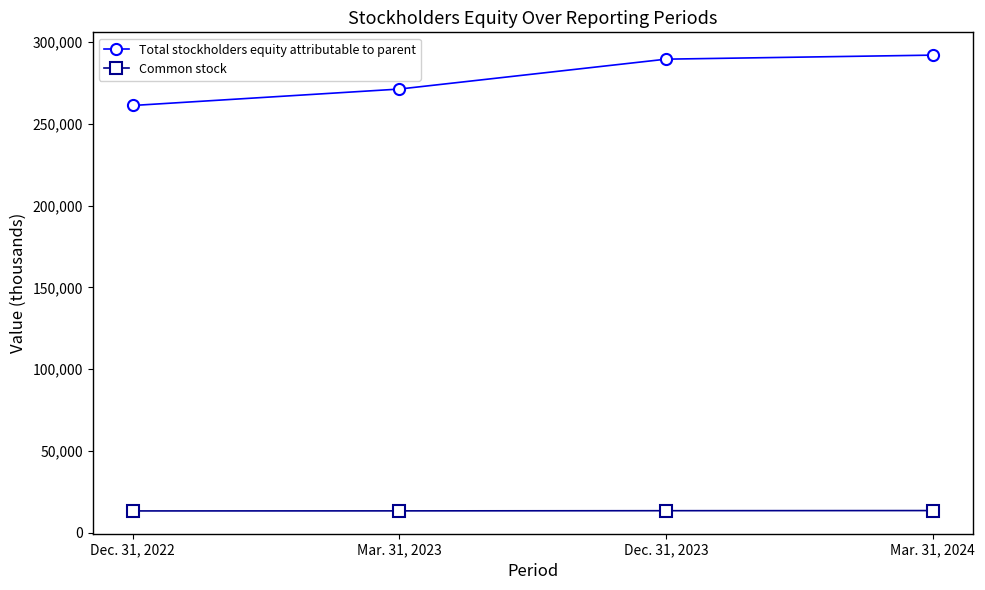

What is the difference between the maximum and minimum values in the Common stock series?

223